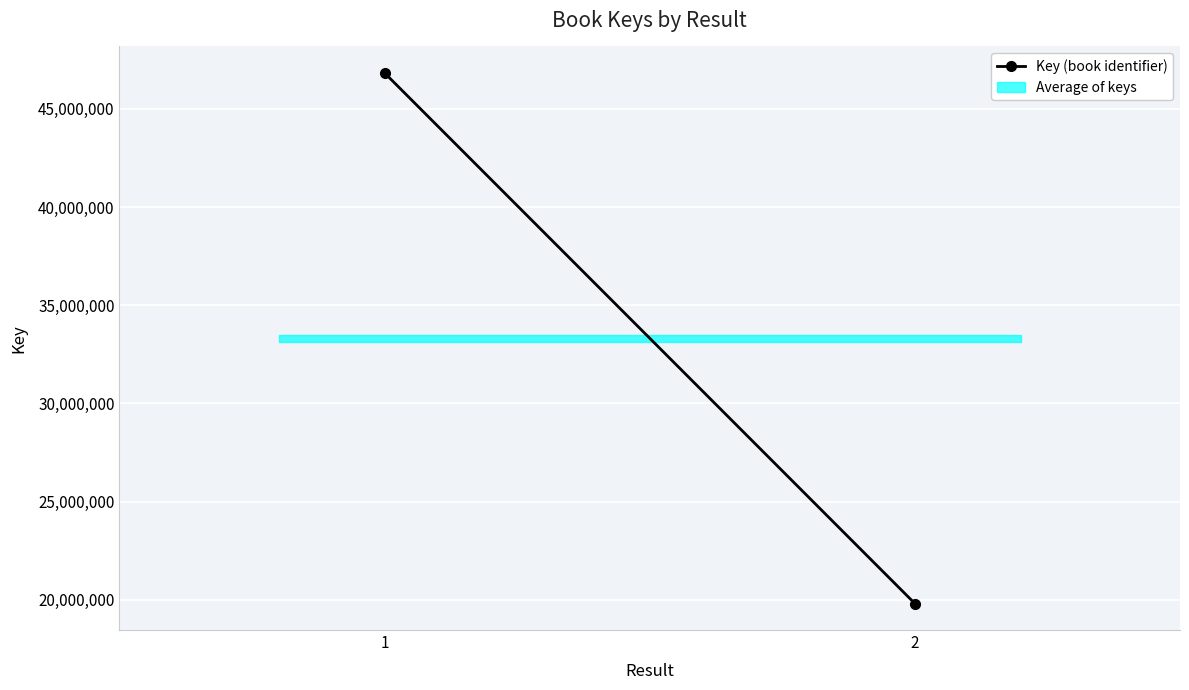

Reading left to right, list all the values displayed in this chart.

1=46829398	2=19810106